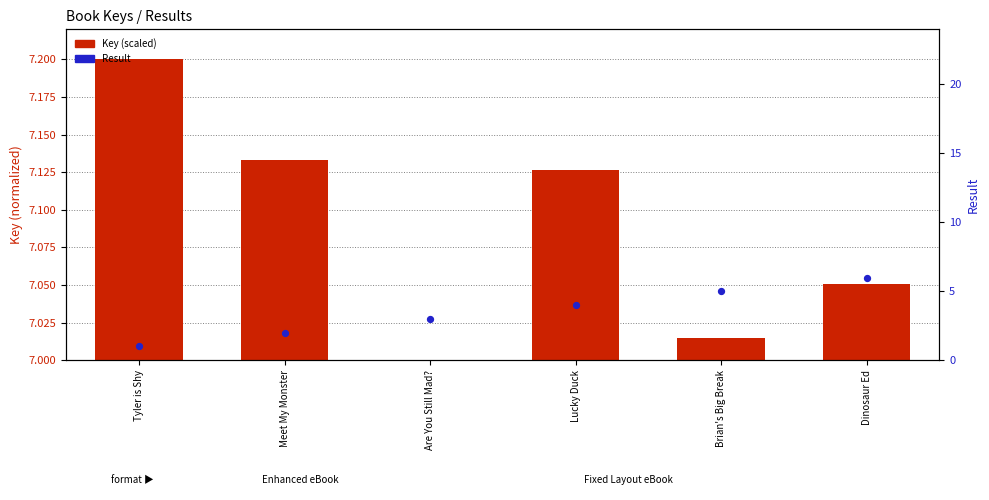

What are all the series names shown in the legend?

Key (scaled), Result